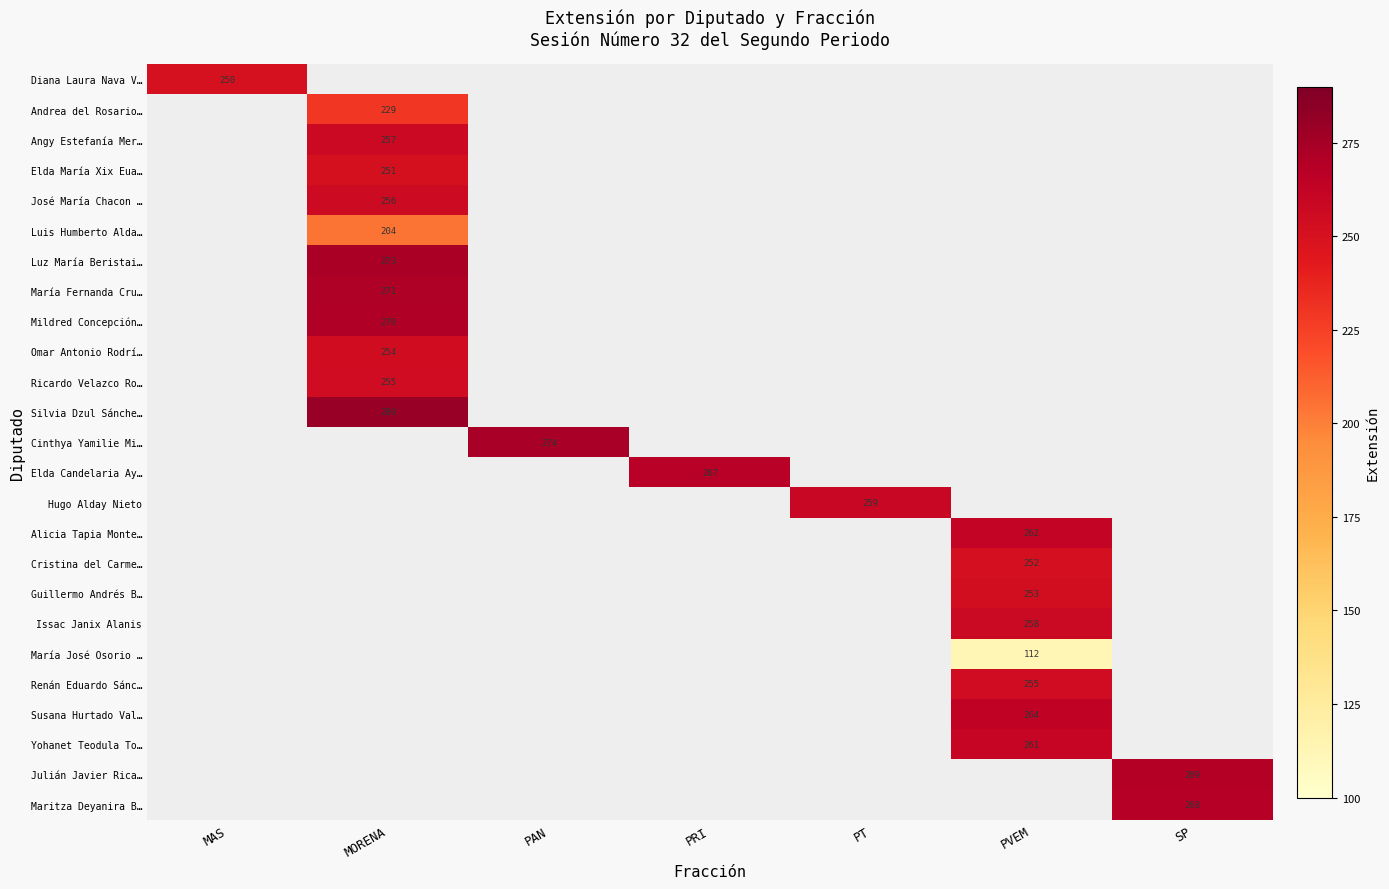

The value of Hugo Alday Nieto at PT is 121.2. True or false?

False